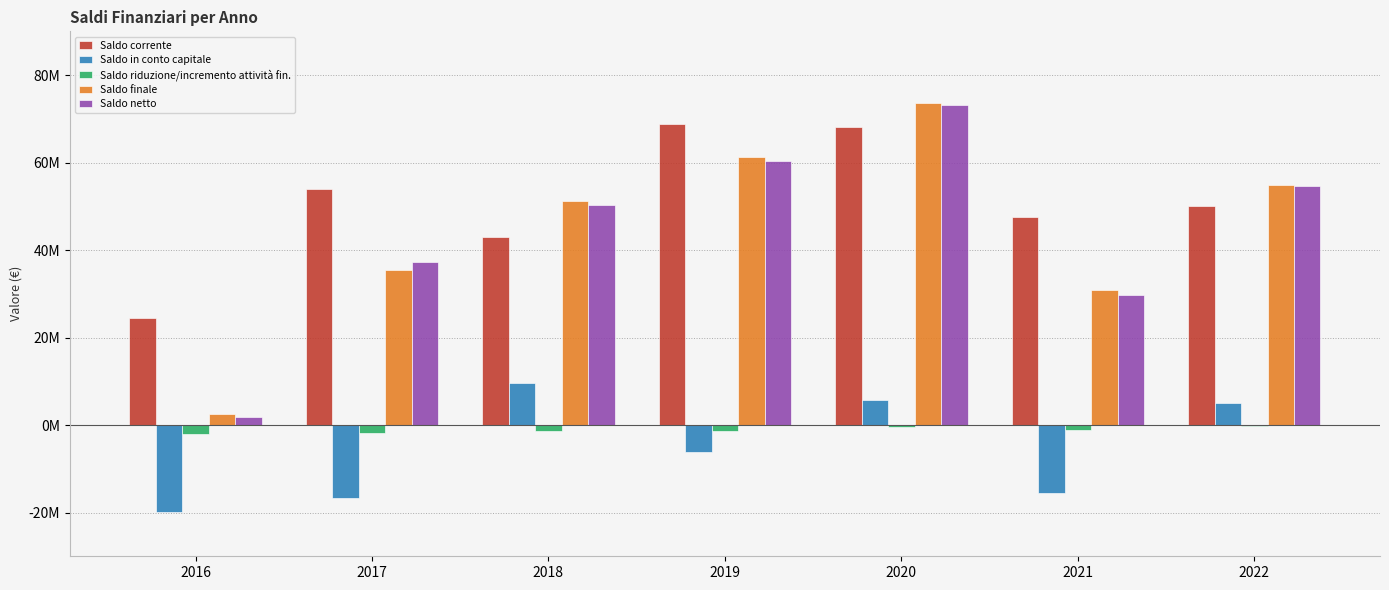

At which category does the chart reach its peak across all series?

2020